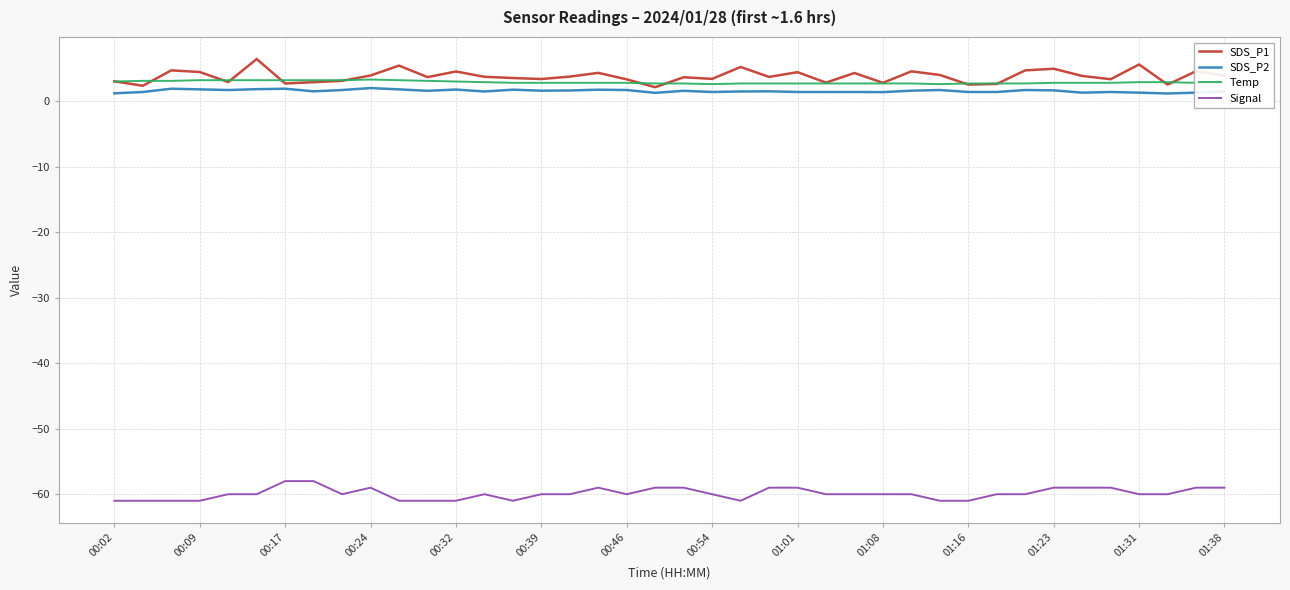

What is the lowest value of the Temp series?

2.6